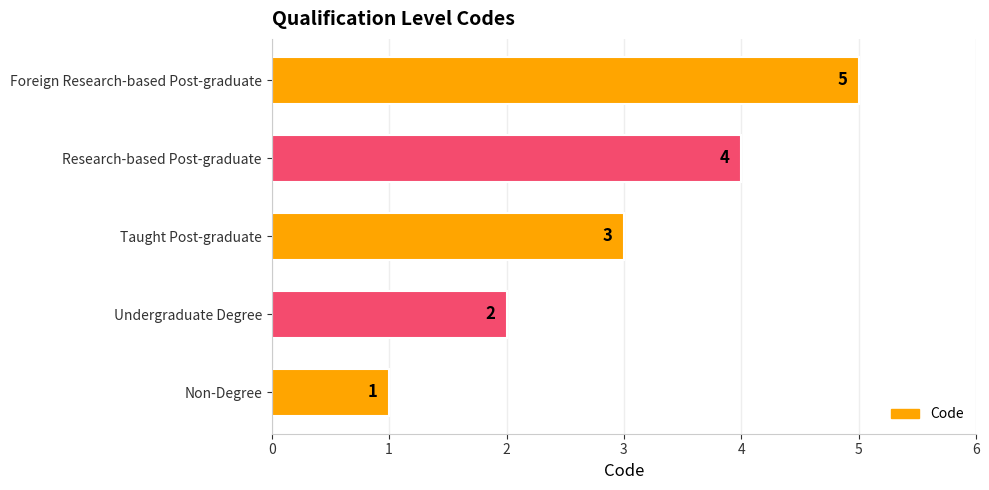

What is the approximate value at Foreign Research-based Post-graduate?

5